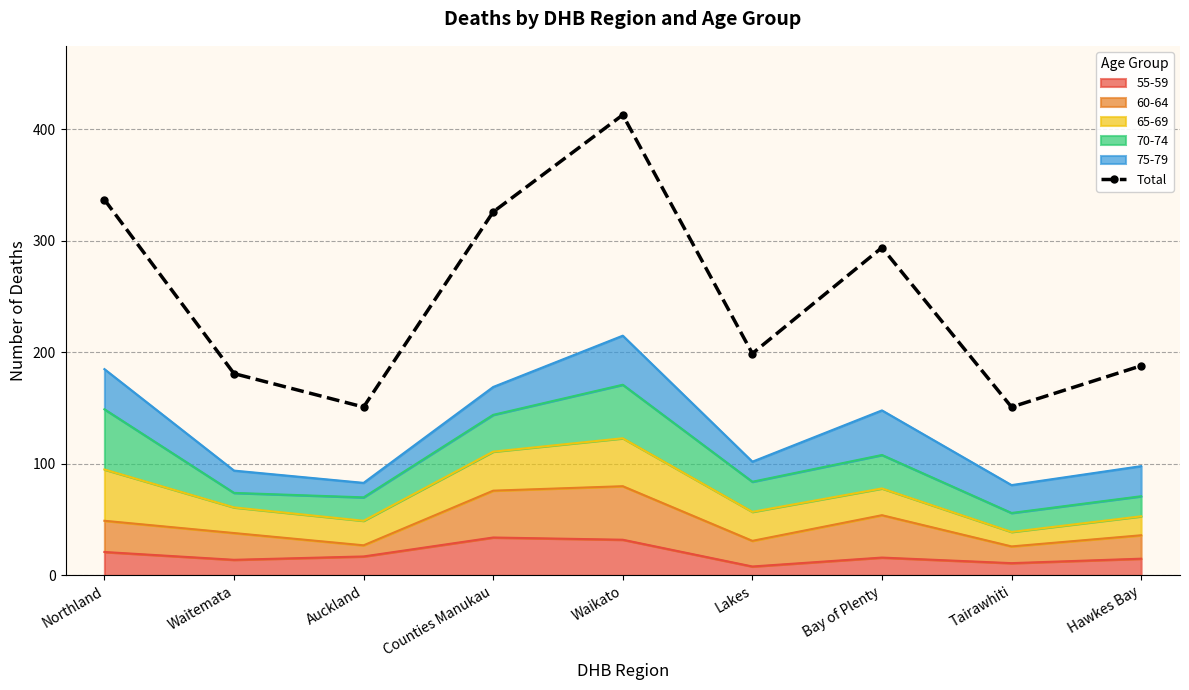

The chart shows a value of 151 at Auckland. True or false?

True